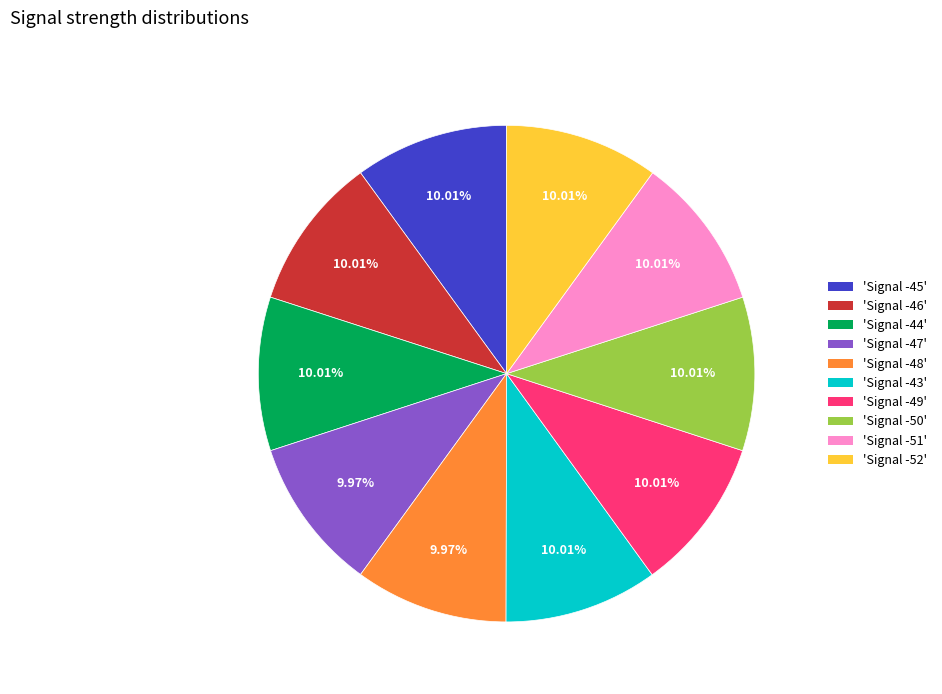

Combined, do 'Signal -45' and 'Signal -47' account for over 50%?

No